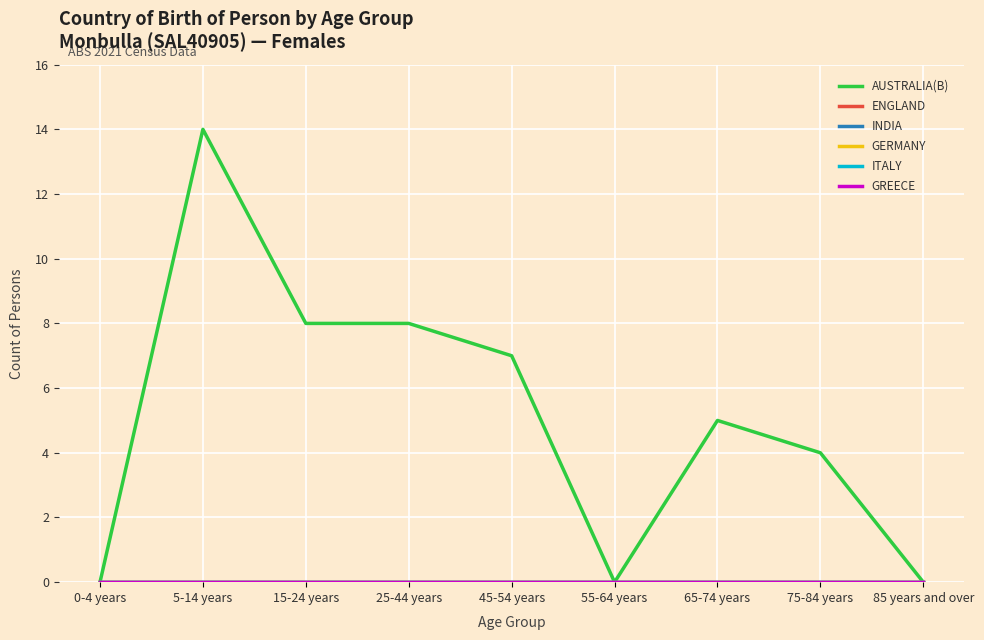

Does the chart have visible grid lines?

Yes